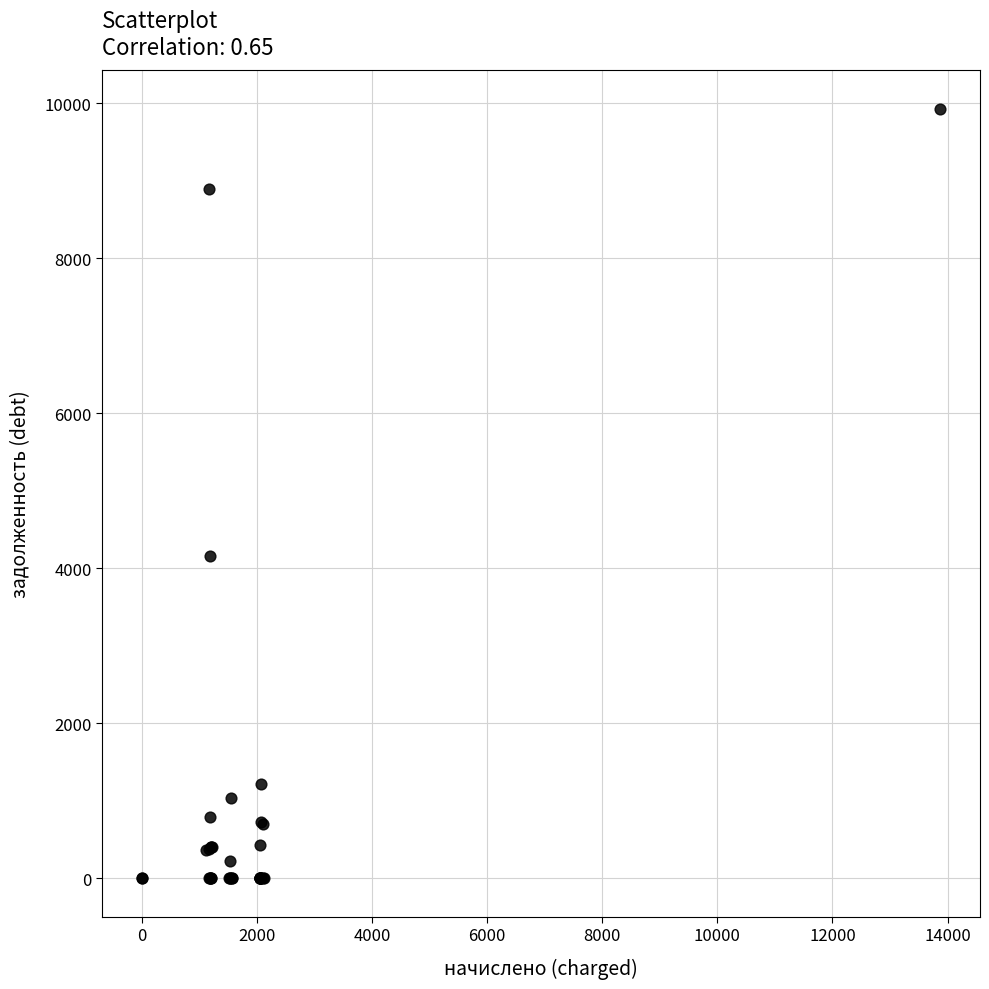

What Y value in the scatter plot is closest to 4965?

4157.3